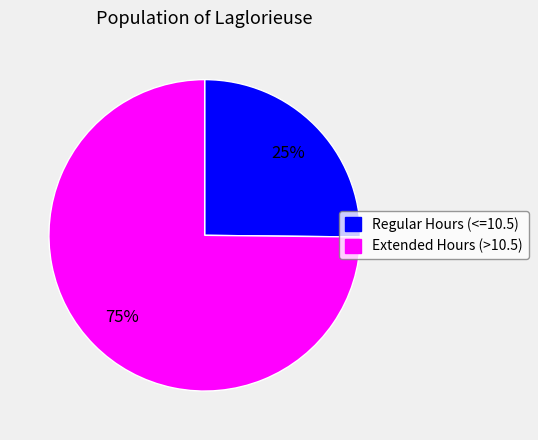

To the nearest percent, what is the difference between the largest and smallest slice percentages?

50%